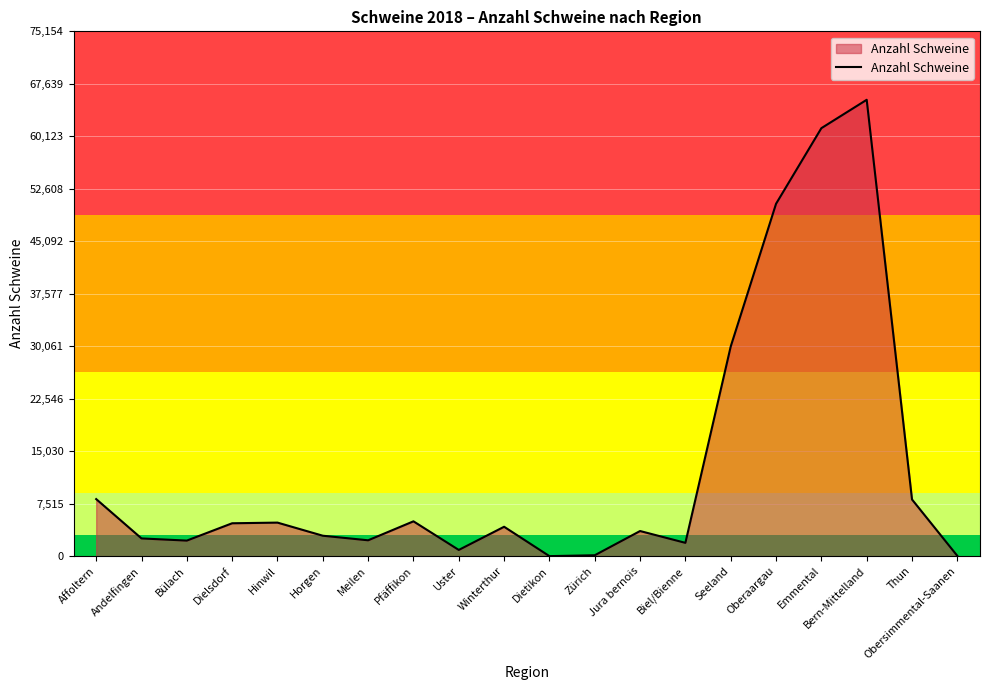

What is the difference between the values at Meilen and Andelfingen?

268